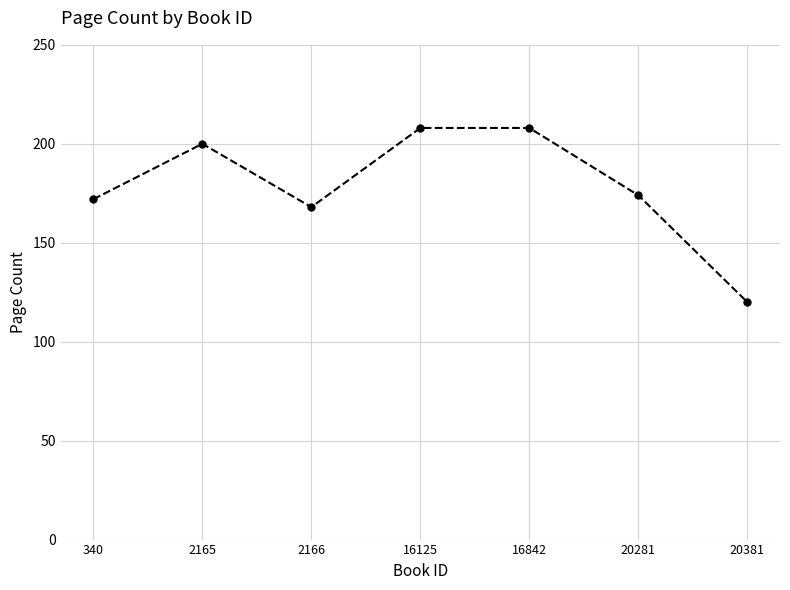

What is the sum of the values at 16842 and 20281?

382